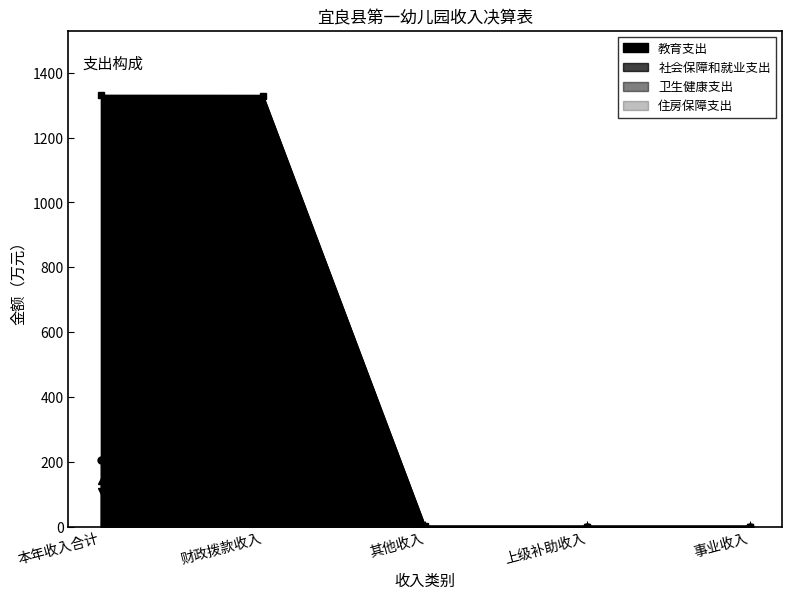

Reading left to right, what are all the values shown in this chart?

教育支出: 本年收入合计=1330.3	财政拨款收入=1330.0	其他收入=0.2	上级补助收入=0.0	事业收入=0.0
社会保障和就业支出: 本年收入合计=111.1	财政拨款收入=111.1	其他收入=0.0	上级补助收入=0.0	事业收入=0.0
卫生健康支出: 本年收入合计=205.4	财政拨款收入=205.4	其他收入=0.0	上级补助收入=0.0	事业收入=0.0
住房保障支出: 本年收入合计=139.2	财政拨款收入=139.2	其他收入=0.0	上级补助收入=0.0	事业收入=0.0